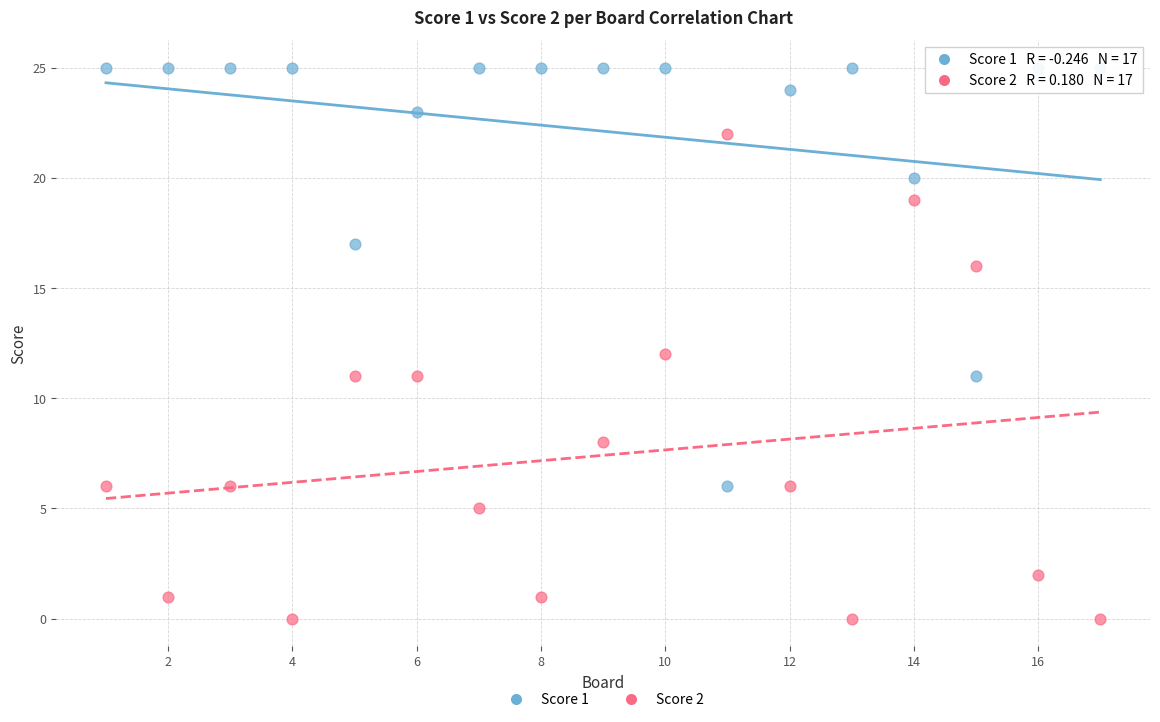

Across all data points, what is the range of Y values (max minus min)?

25